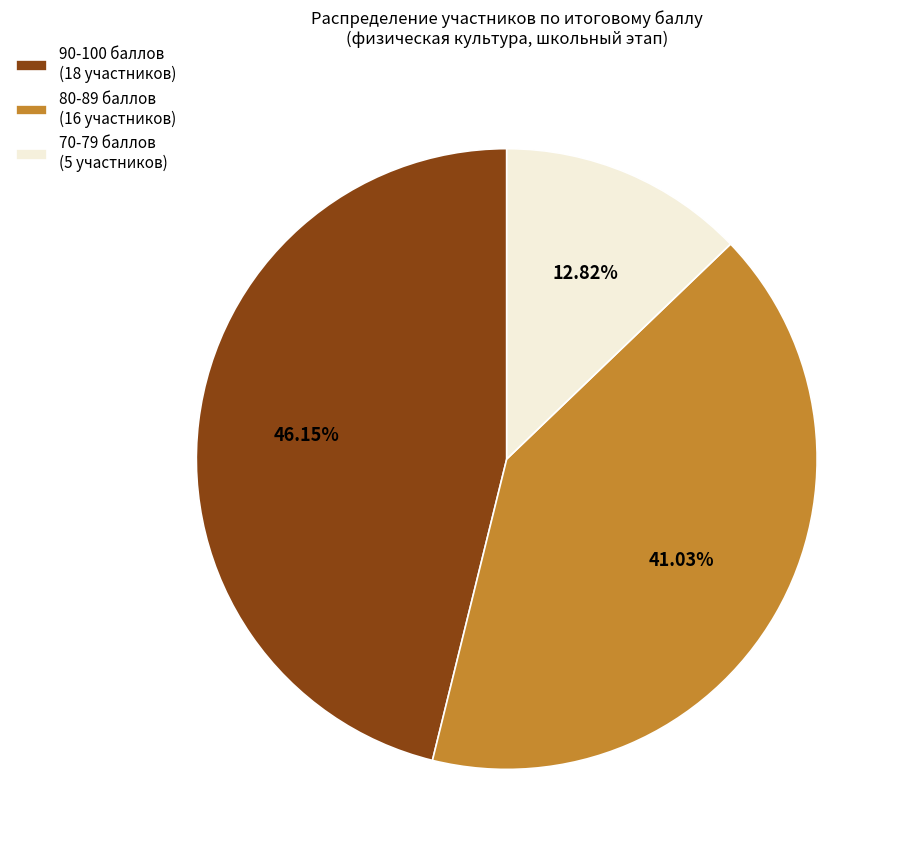

How many slices are in this pie chart?

3